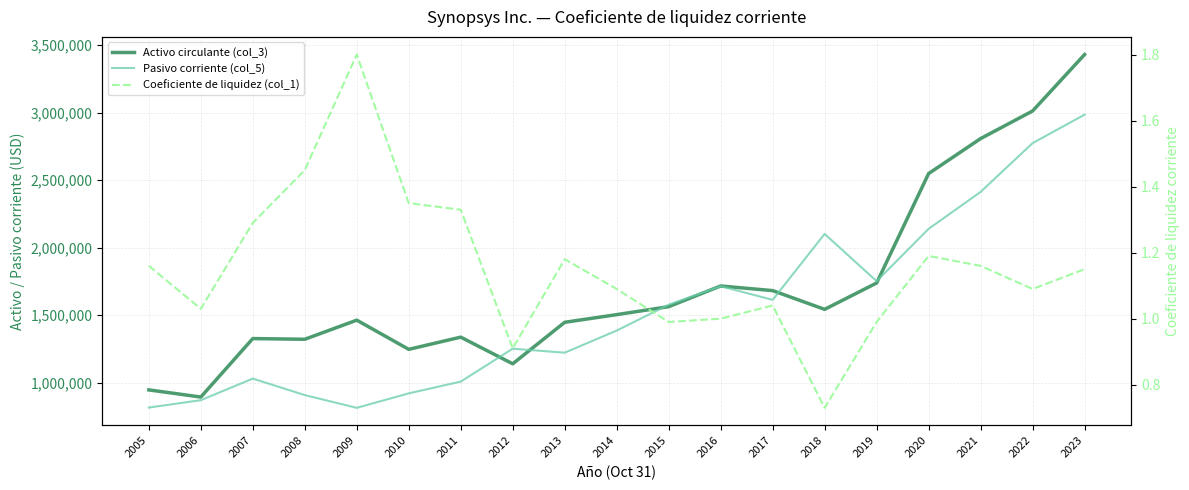

Is this an area chart (filled region under the line)?

No